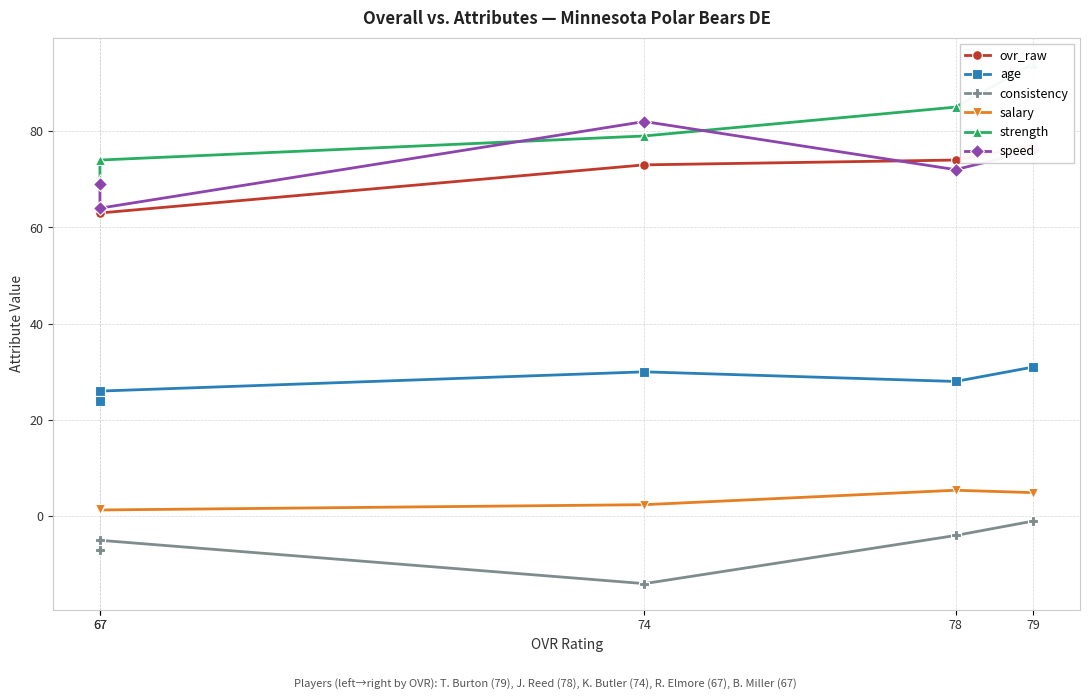

At which category is the sum across all series the highest?

79